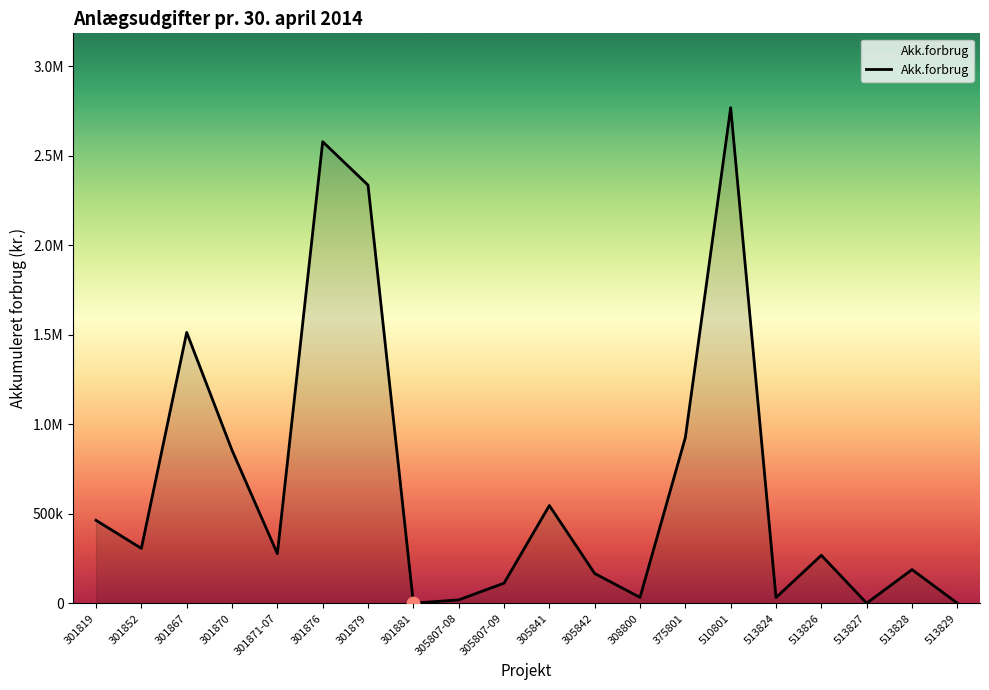

What is the change in value from 510801 to 513829?

-2767799.4